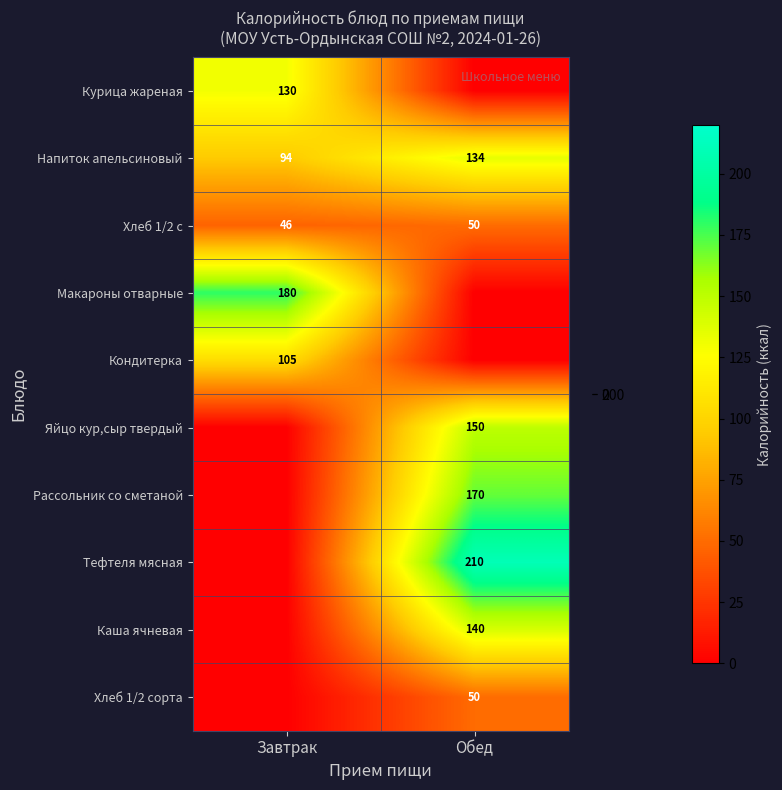

What is the difference between the Напиток апельсиновый values at Завтрак and Обед?

40